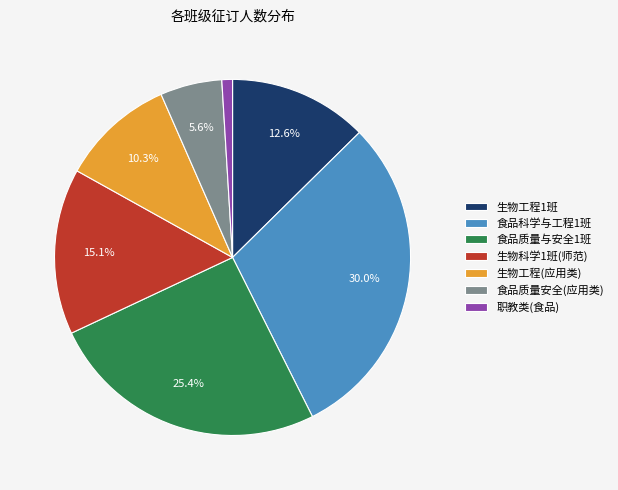

What is the smallest slice in the pie chart?

职教类(食品)